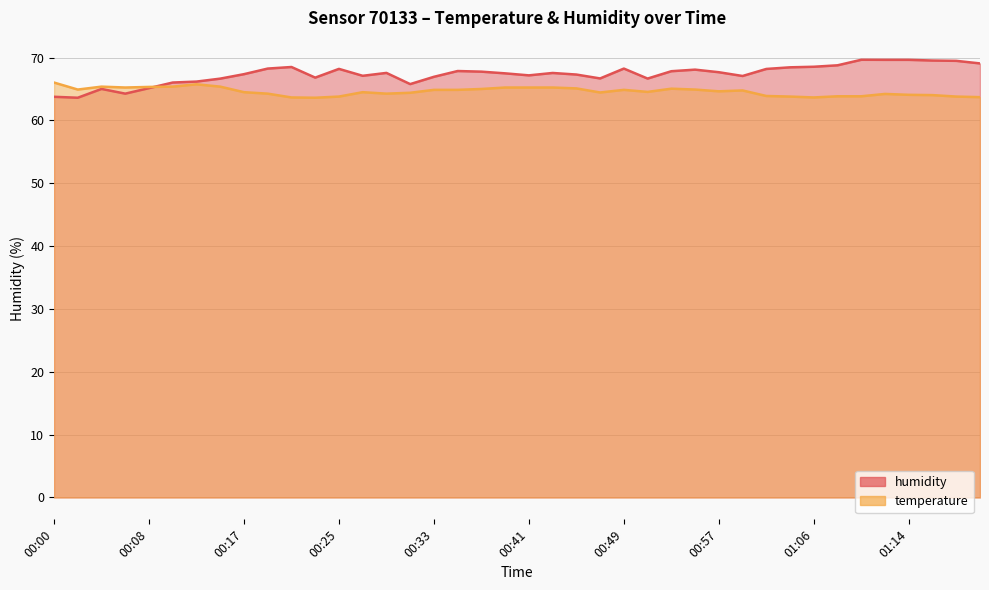

Rank the series by their maximum value, from highest to lowest.

humidity, temperature